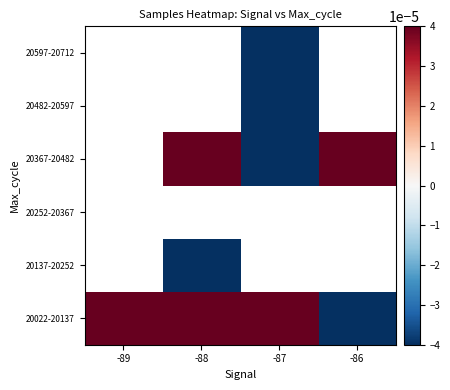

Which series has the largest total across all categories?

20022-20137